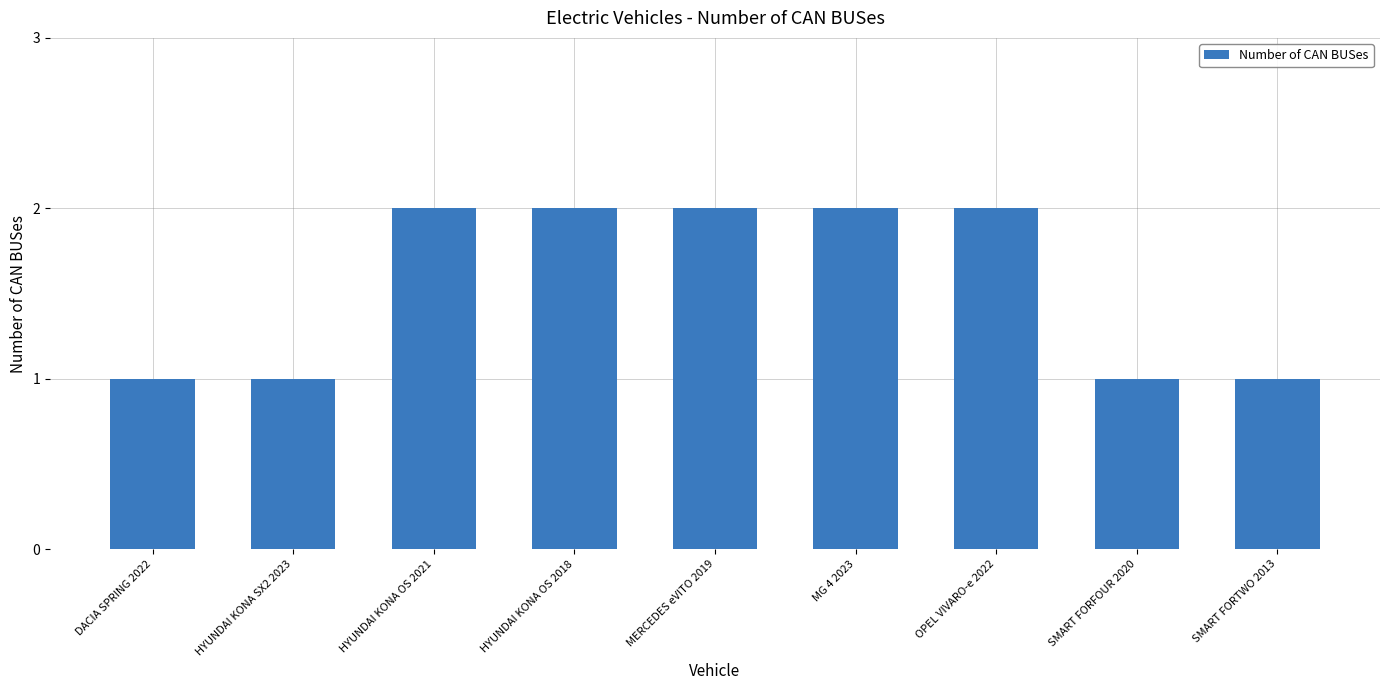

What is the value of the 5th bar from the left?

2